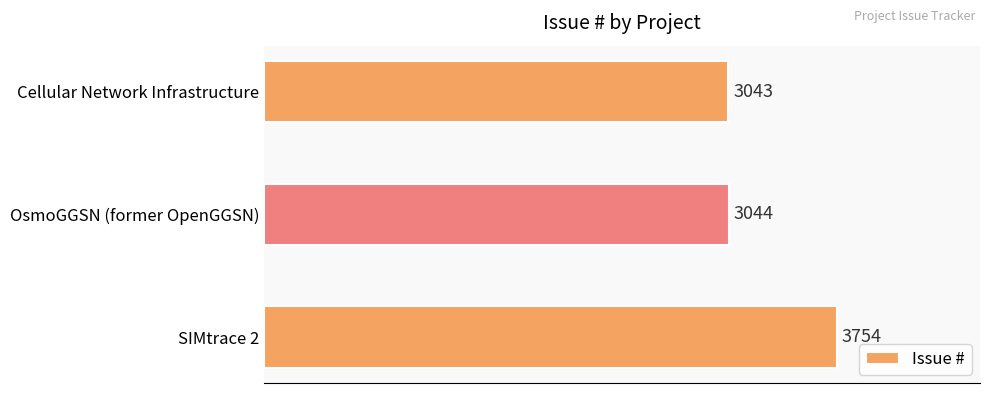

Reading bottom to top, list all the values displayed in this chart.

SIMtrace 2=3754	OsmoGGSN (former OpenGGSN)=3044	Cellular Network Infrastructure=3043